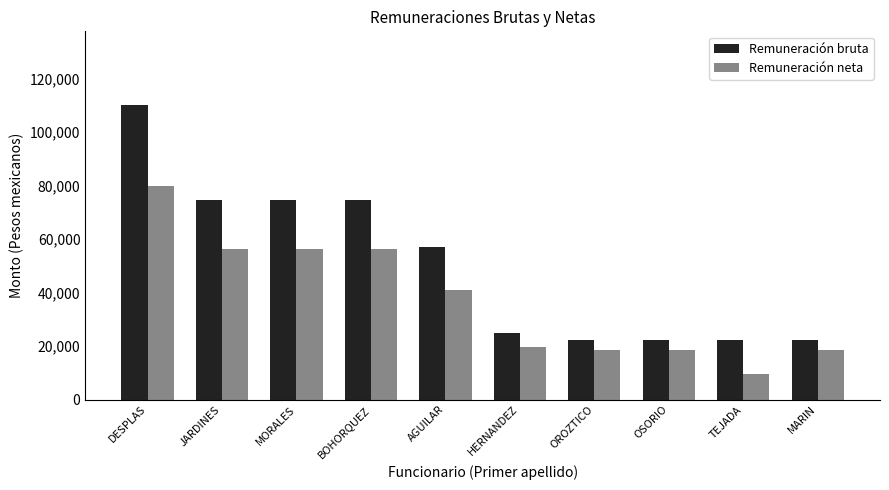

What is the label of the 7th bar from the right?

BOHORQUEZ